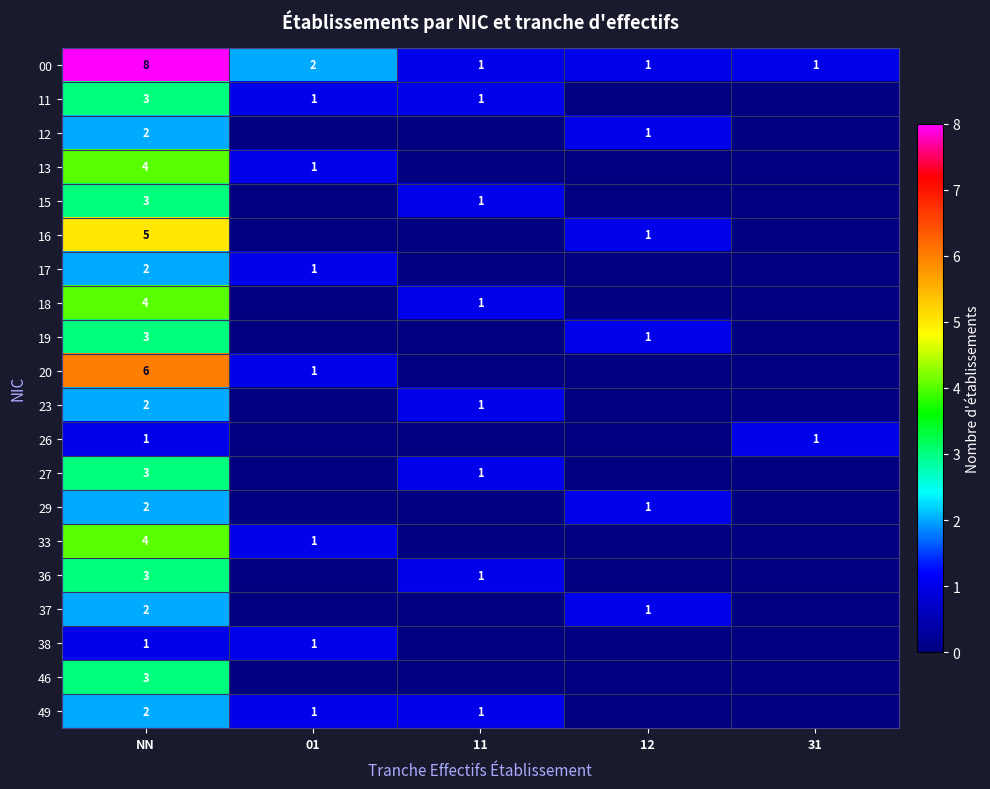

The value of 16 at 12 is 1. True or false?

True